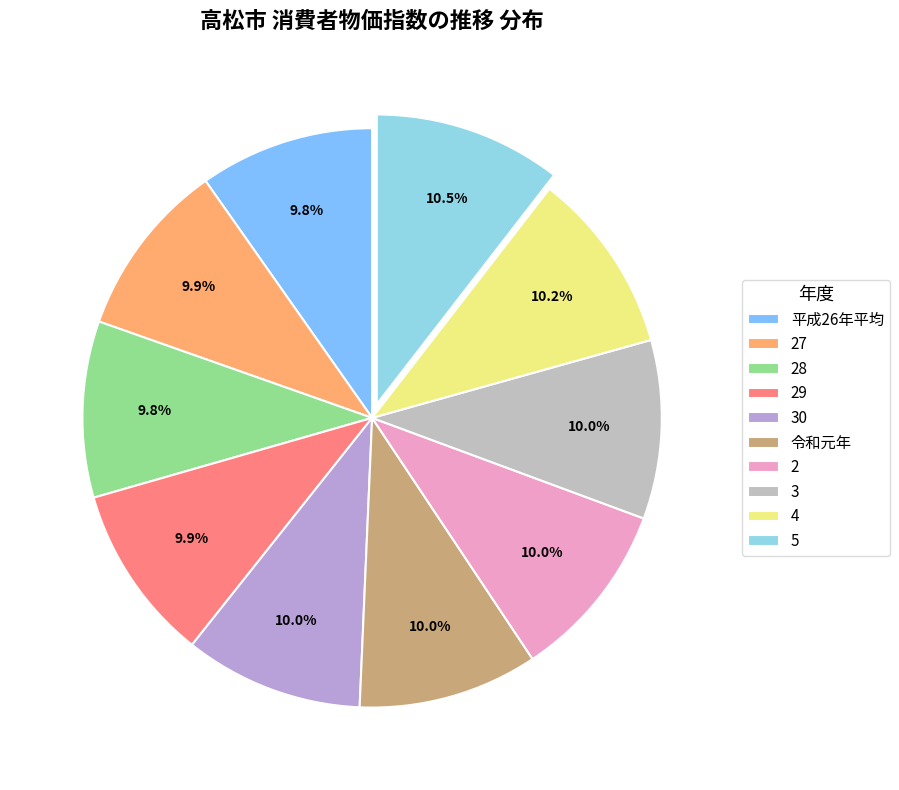

Does any single category account for the majority?

No